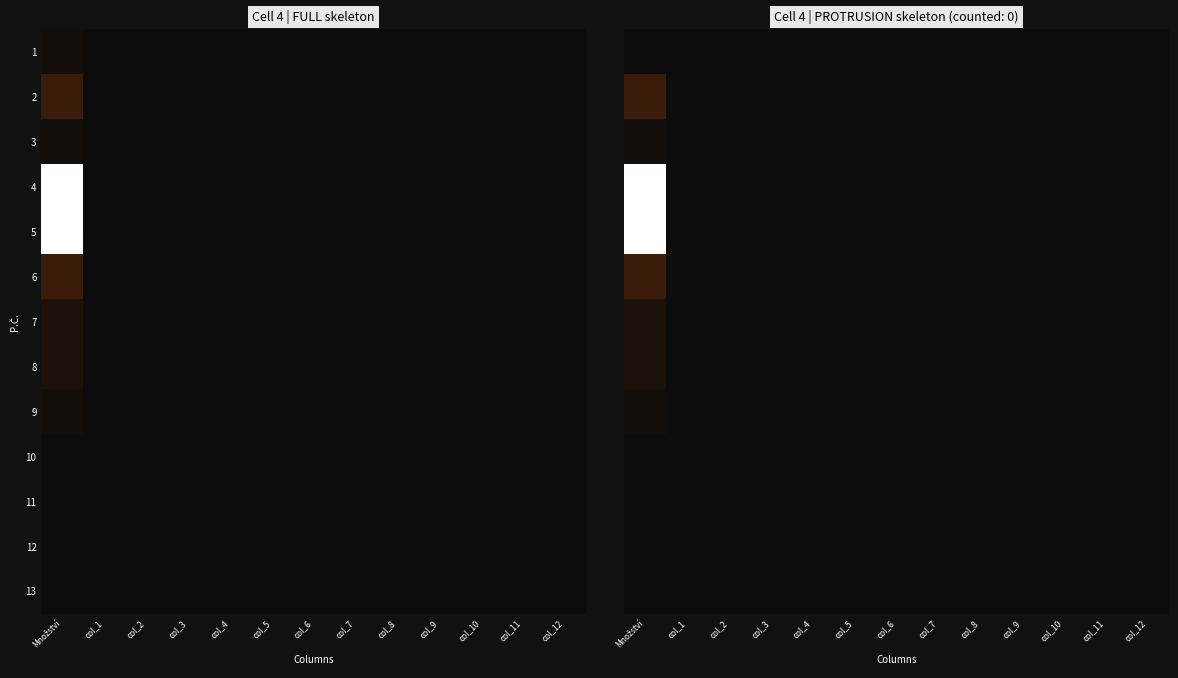

Which has a higher value, col_11 or col_7?

col_11